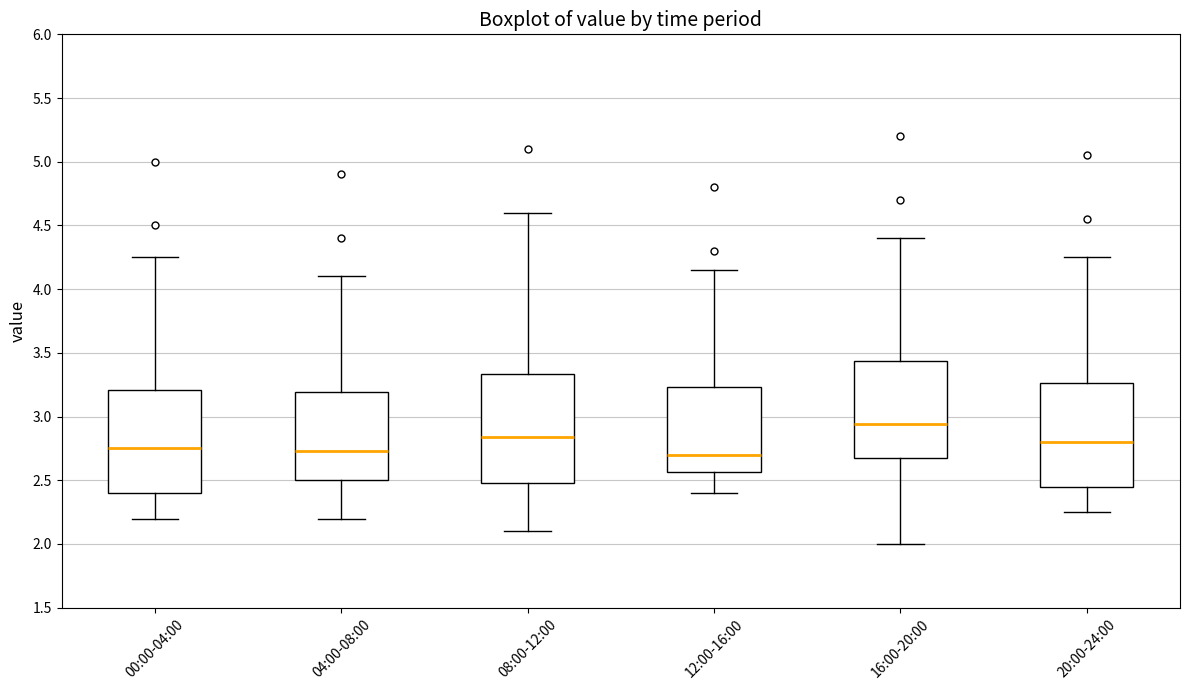

Reading left to right, read every box against the y-axis: the position of its median line, the range the box covers, and the ends of its whiskers. The values are not printed on the chart, so give them approximately, as read against the axis.

00:00-04:00: median 2.75, box 2.40 to 3.20, whiskers 2.20 to 4.25
04:00-08:00: median 2.75, box 2.50 to 3.20, whiskers 2.20 to 4.10
08:00-12:00: median 2.85, box 2.50 to 3.35, whiskers 2.10 to 4.60
12:00-16:00: median 2.70, box 2.55 to 3.25, whiskers 2.40 to 4.15
16:00-20:00: median 2.95, box 2.70 to 3.45, whiskers 2.00 to 4.40
20:00-24:00: median 2.80, box 2.45 to 3.25, whiskers 2.25 to 4.25